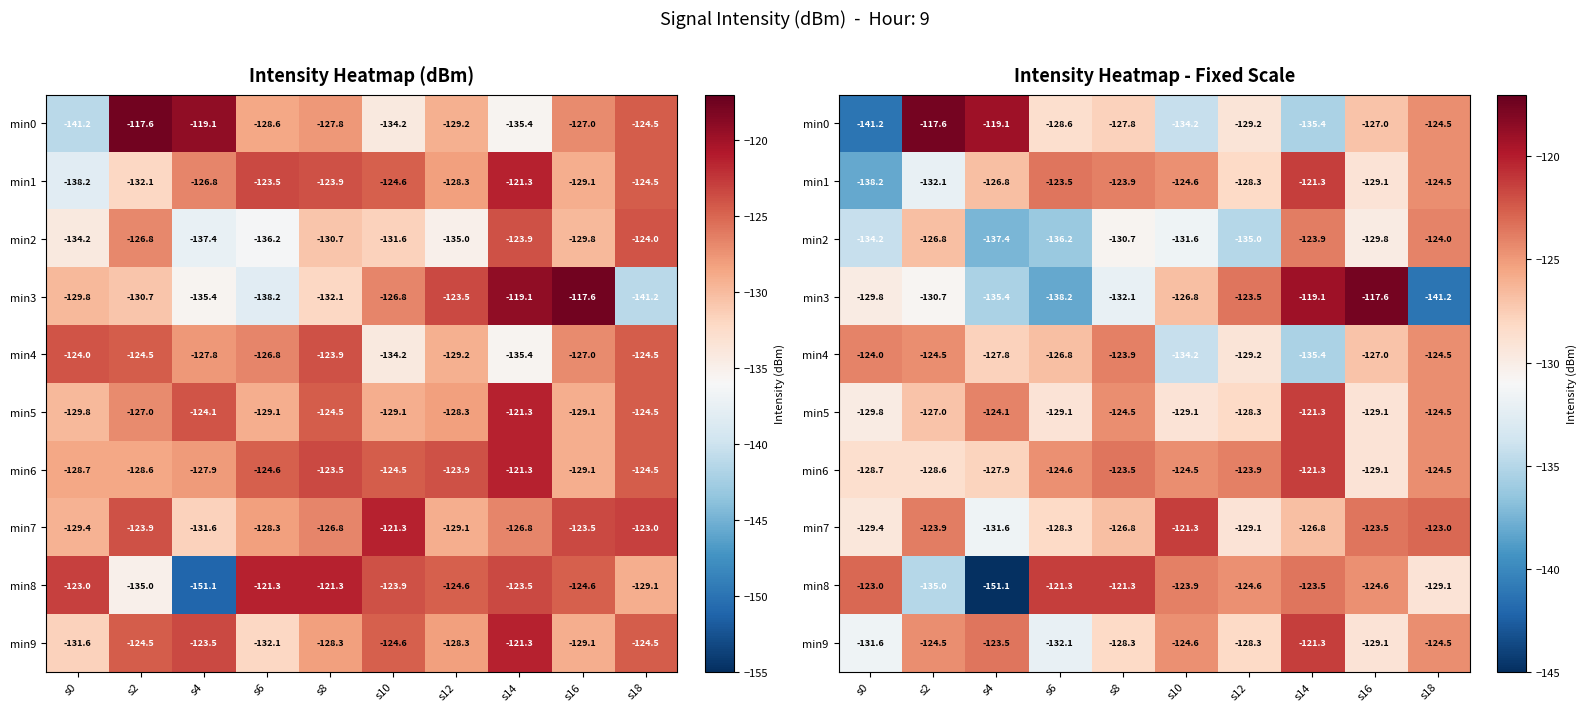

True or false: min0 has a value of -213.1 at s12.

False